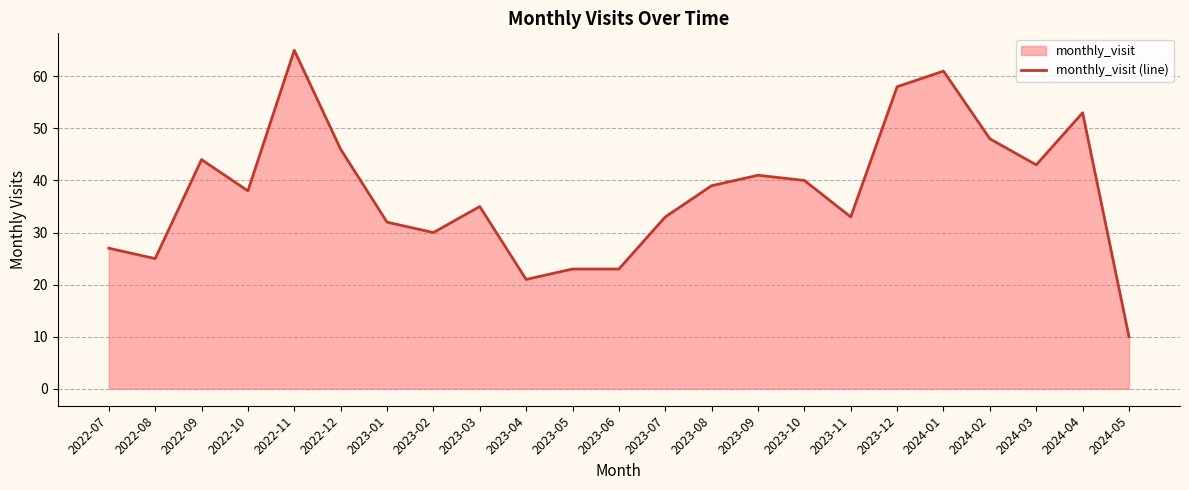

Is it true that the value at 2022-07 is 27?

True